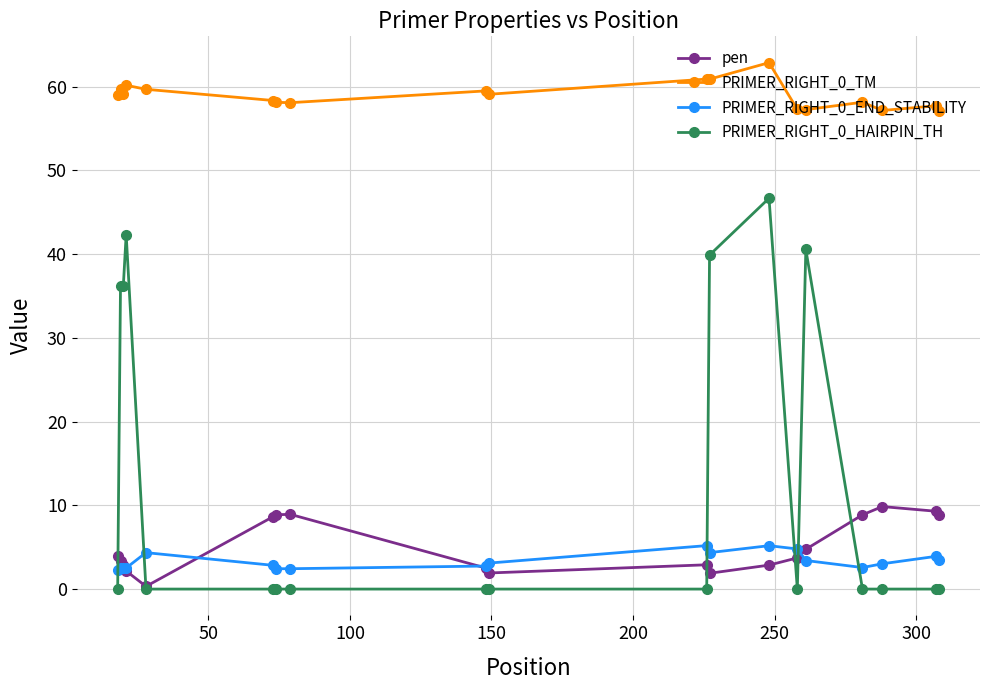

True or false: PRIMER_RIGHT_0_HAIRPIN_TH has more than 0 points higher than both neighbors.

True